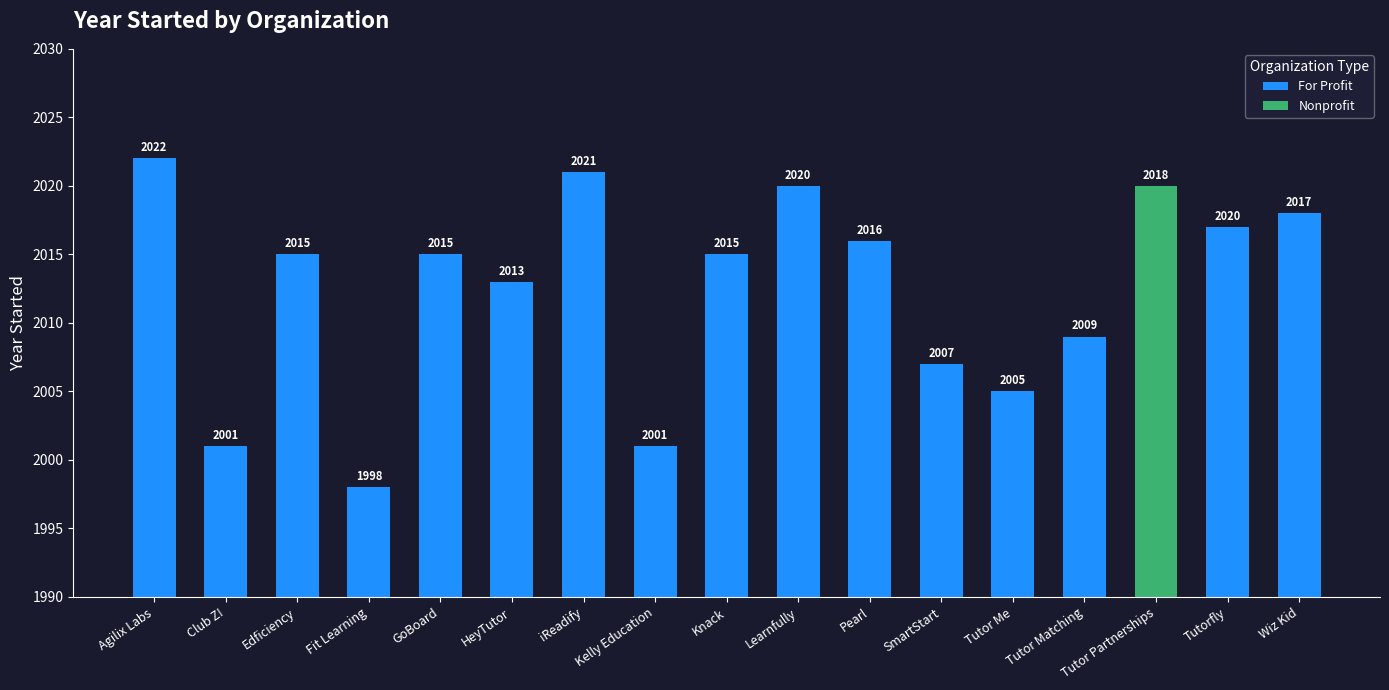

What is the difference between the values at Kelly Education and Tutor Matching?

8